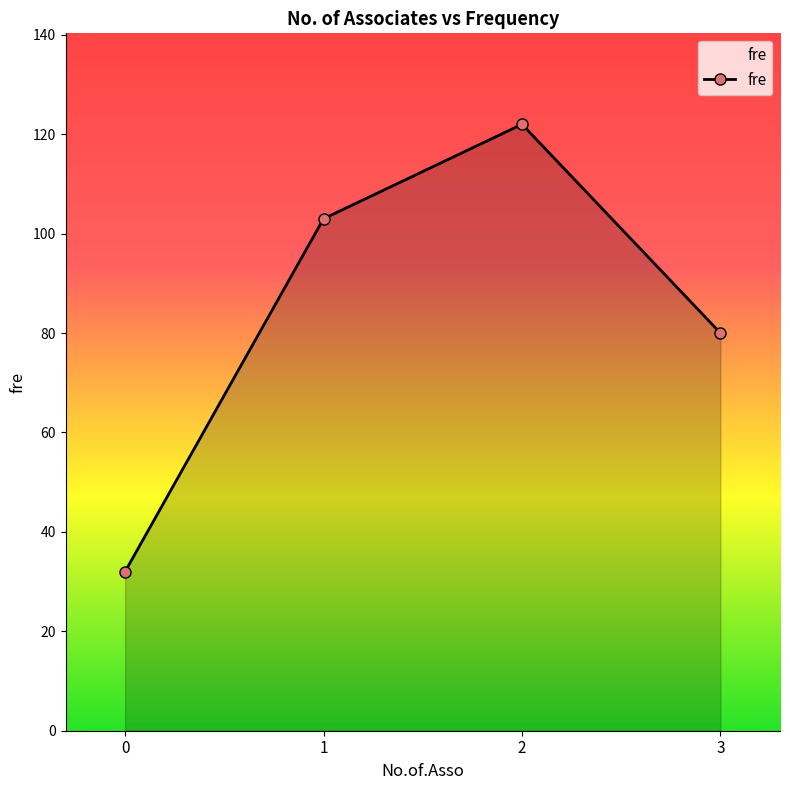

What is the ratio of the value at 3 to the value at 1?

0.8